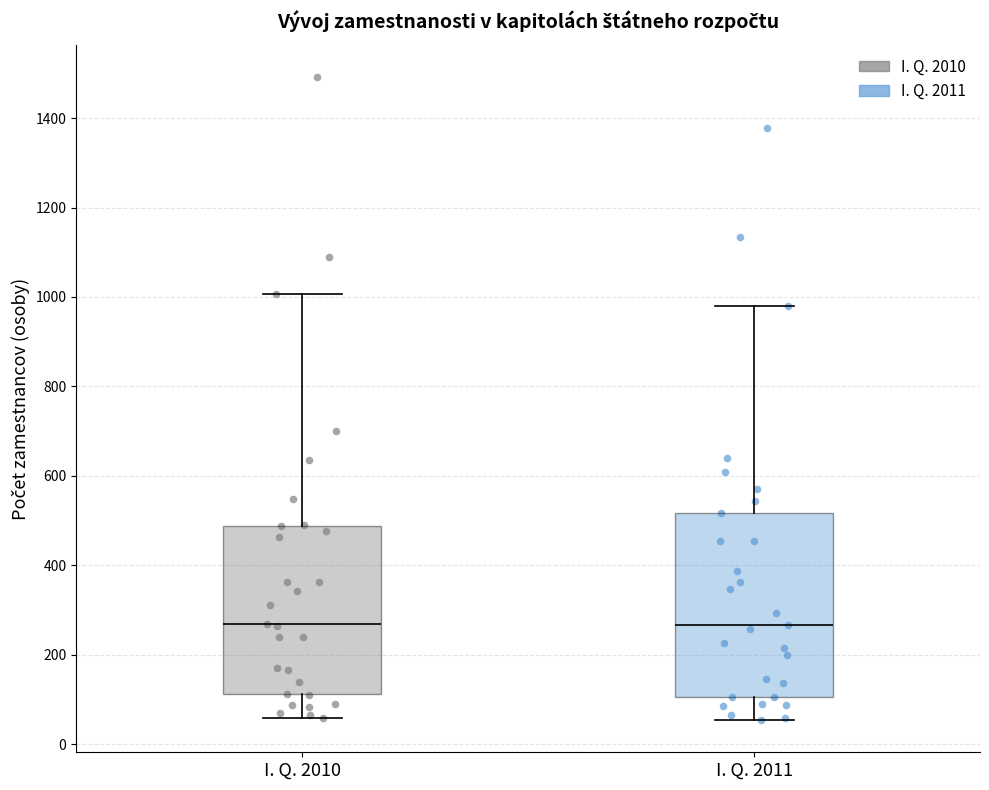

Reading left to right, read every box against the y-axis: the position of its median line, the range the box covers, and the ends of its whiskers. The values are not printed on the chart, so give them approximately, as read against the axis.

I. Q. 2010: median 260, box 120 to 480, whiskers 60 to 1000
I. Q. 2011: median 260, box 100 to 520, whiskers 60 to 980